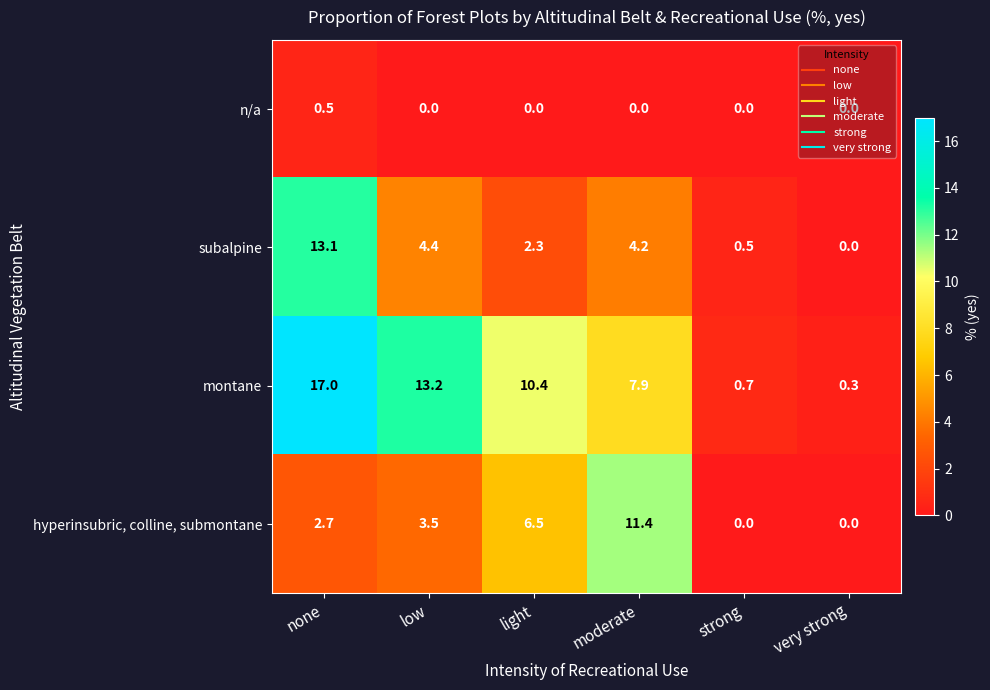

What is the difference between the maximum and minimum values in the n/a series?

0.5